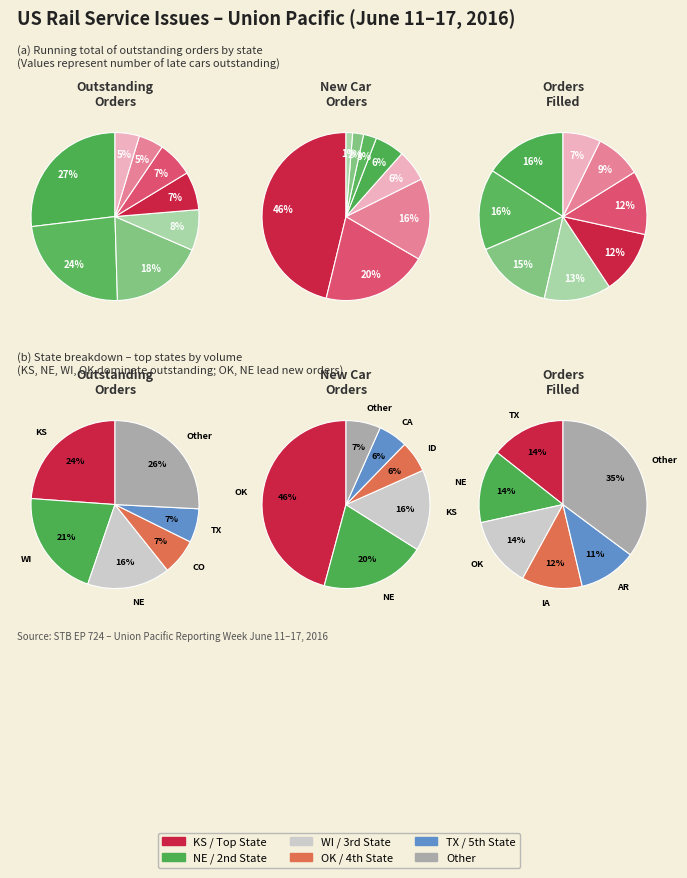

Which slice is the largest?

KS